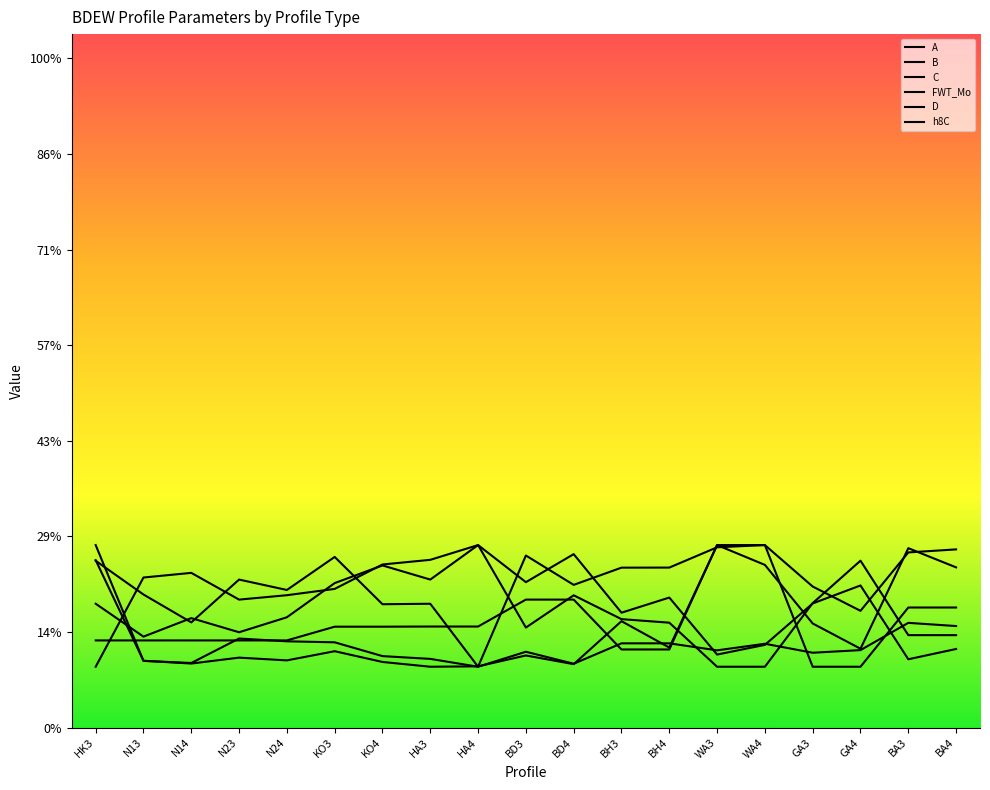

What is the value of the D point at the 15th from the left?

-31.6